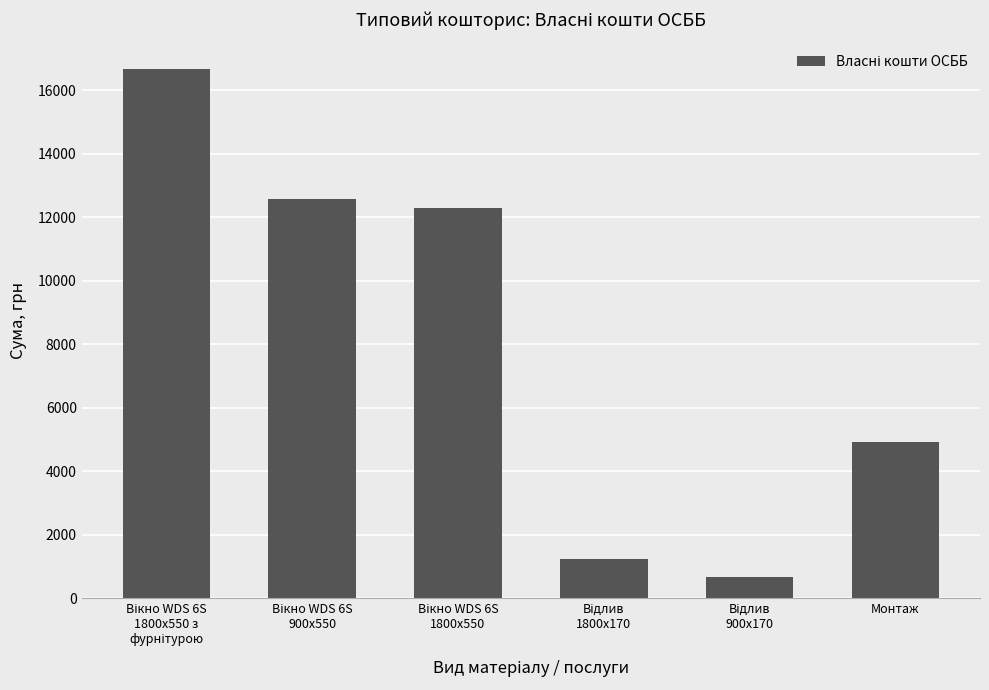

Reading left to right, extract all data points from this chart.

16663.1	12557.5	12288.0	1242.7	652.6	4918.5